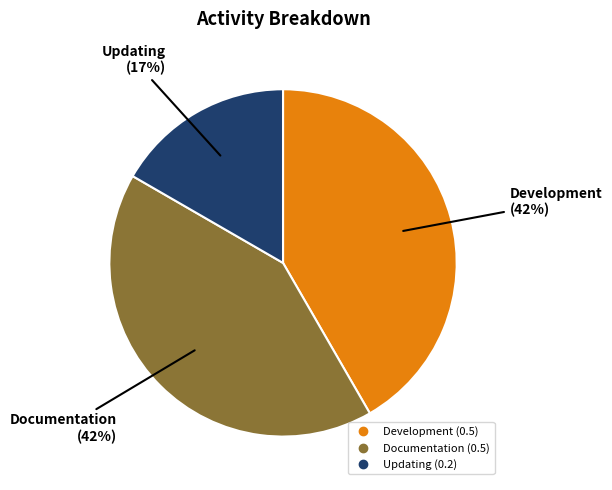

Do Development and Documentation together represent more than half of the pie?

Yes